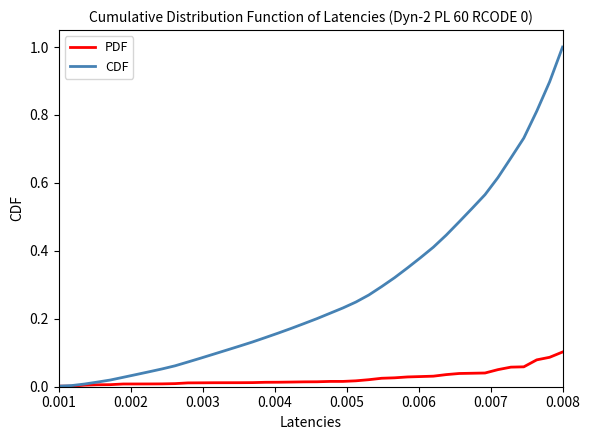

Rank the series by their maximum value, from lowest to highest.

PDF, CDF